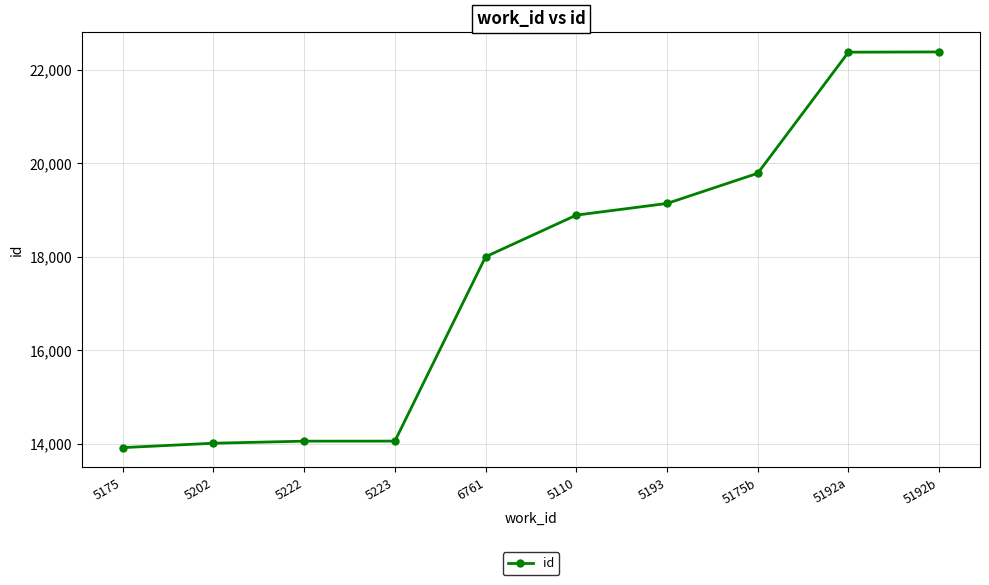

What is the ratio of the value at 5192b to the value at 5110?

1.2